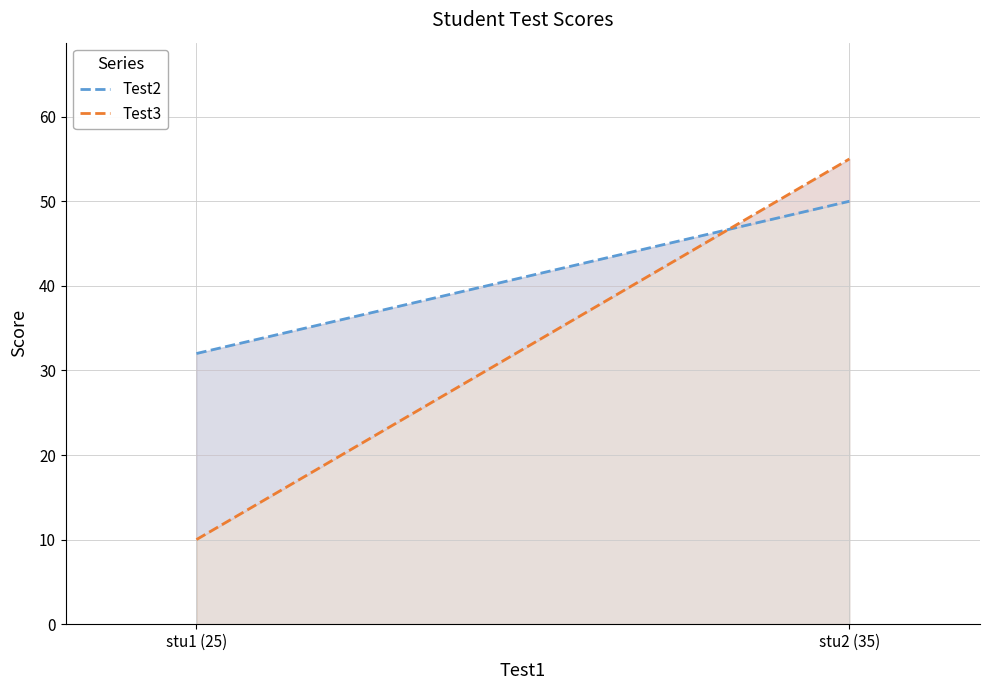

Does the chart display data point markers on the line(s)?

No